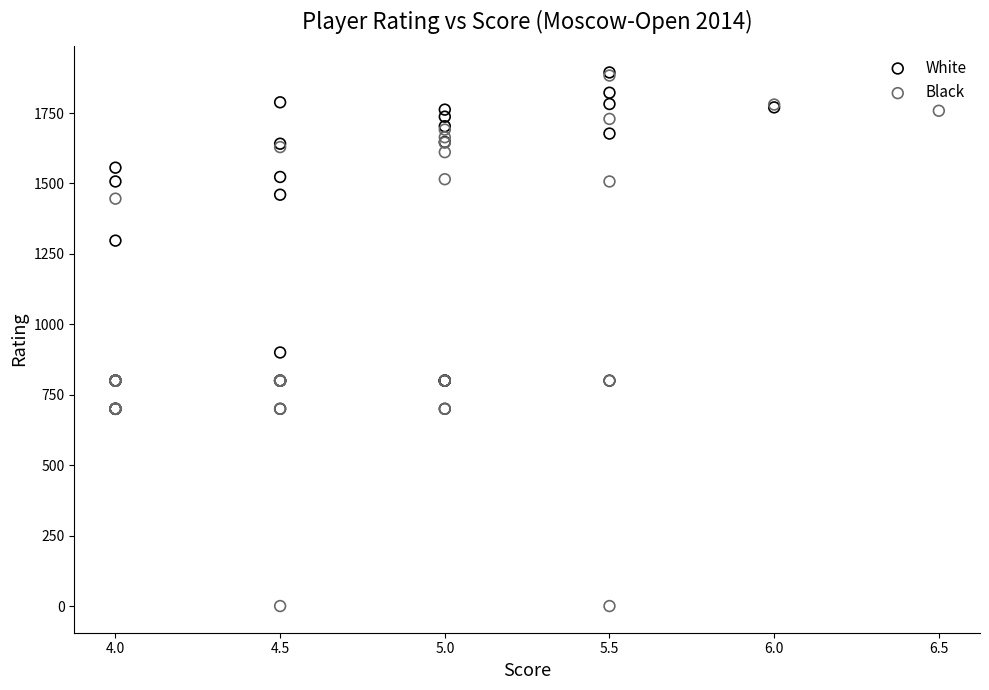

Which series has the widest spread of Y values?

Black